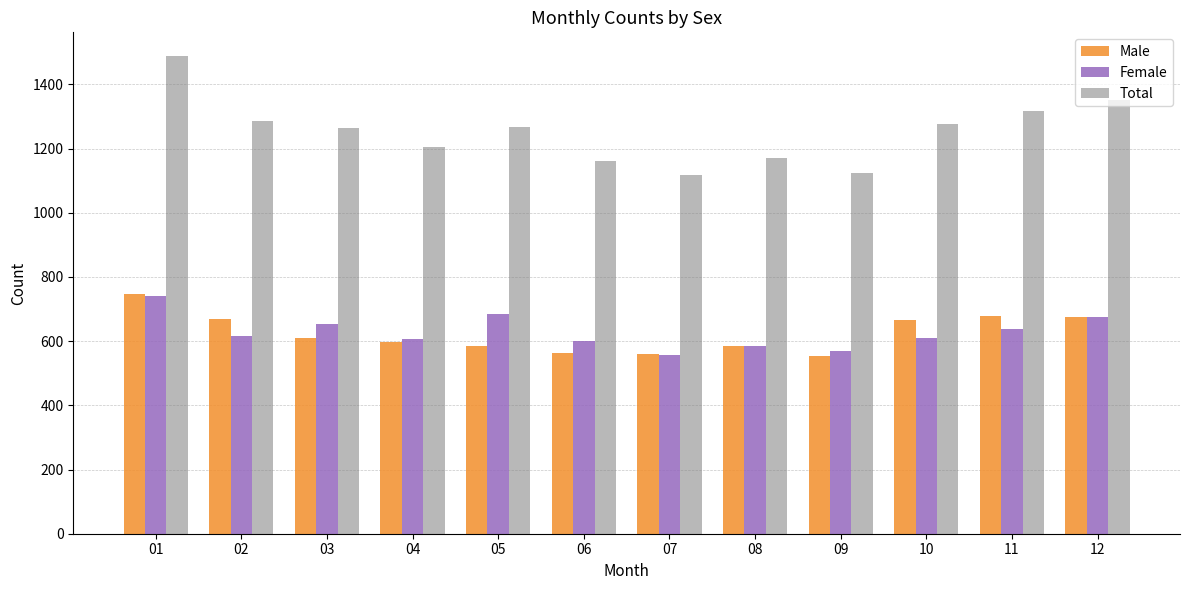

What is the value of the Female bar at the 1st from the left?

741